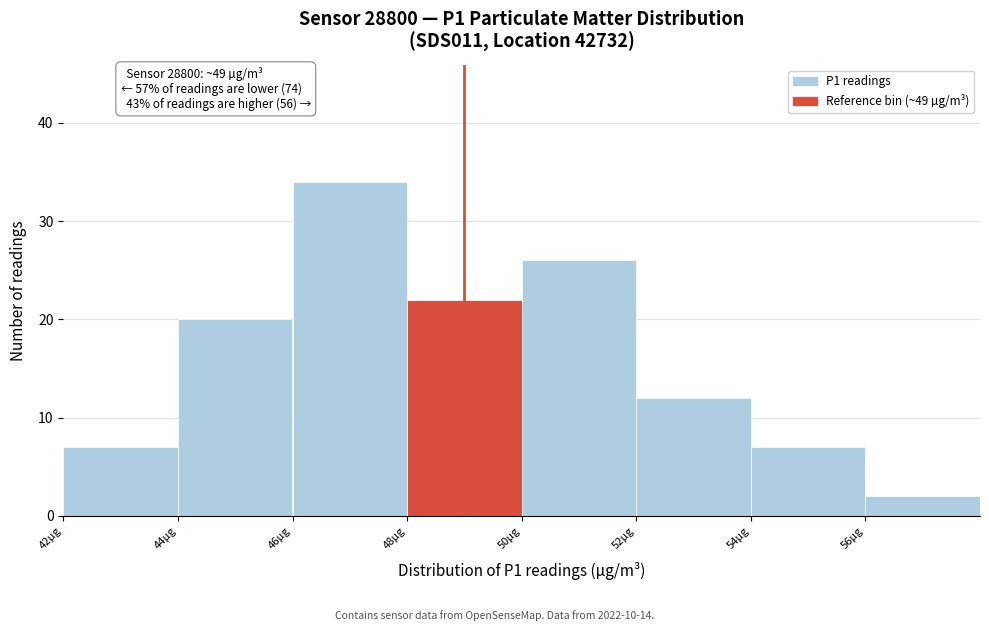

Over which range of the x-axis is the bar tallest?

46 to 48